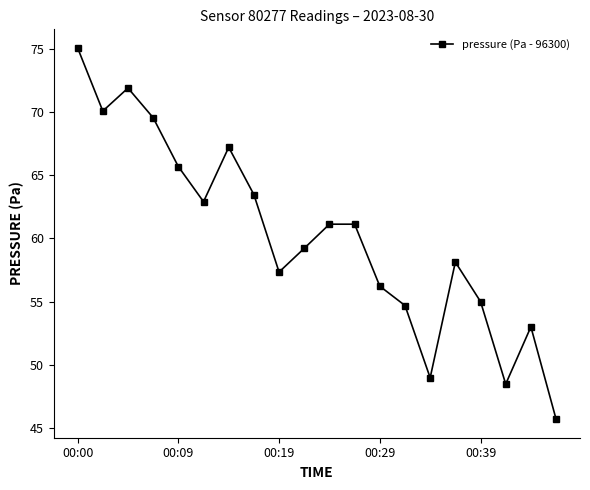

True or false: the data has more than 0 interior local peaks.

True